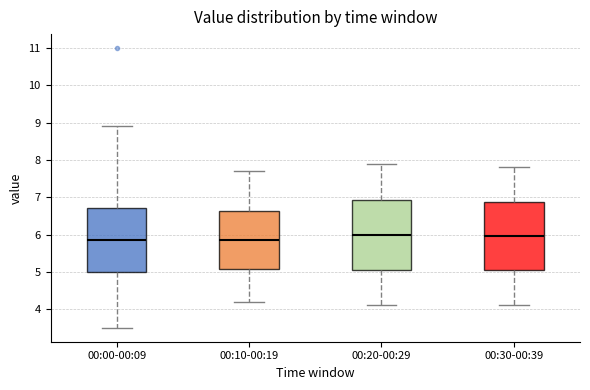

Reading left to right, read every box against the y-axis: the position of its median line, the range the box covers, and the ends of its whiskers. The values are not printed on the chart, so give them approximately, as read against the axis.

00:00-00:09: median 5.9, box 5.0 to 6.7, whiskers 3.5 to 8.9
00:10-00:19: median 5.9, box 5.1 to 6.6, whiskers 4.2 to 7.7
00:20-00:29: median 6.0, box 5.1 to 6.9, whiskers 4.1 to 7.9
00:30-00:39: median 6.0, box 5.1 to 6.9, whiskers 4.1 to 7.8